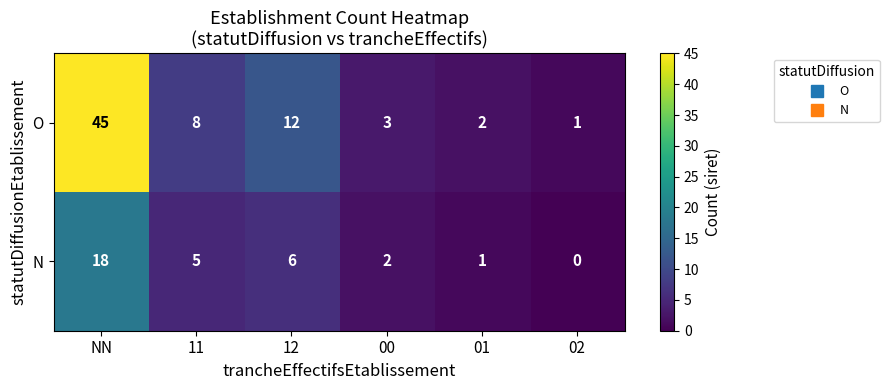

Rank the series by their average value, from lowest to highest.

N, O